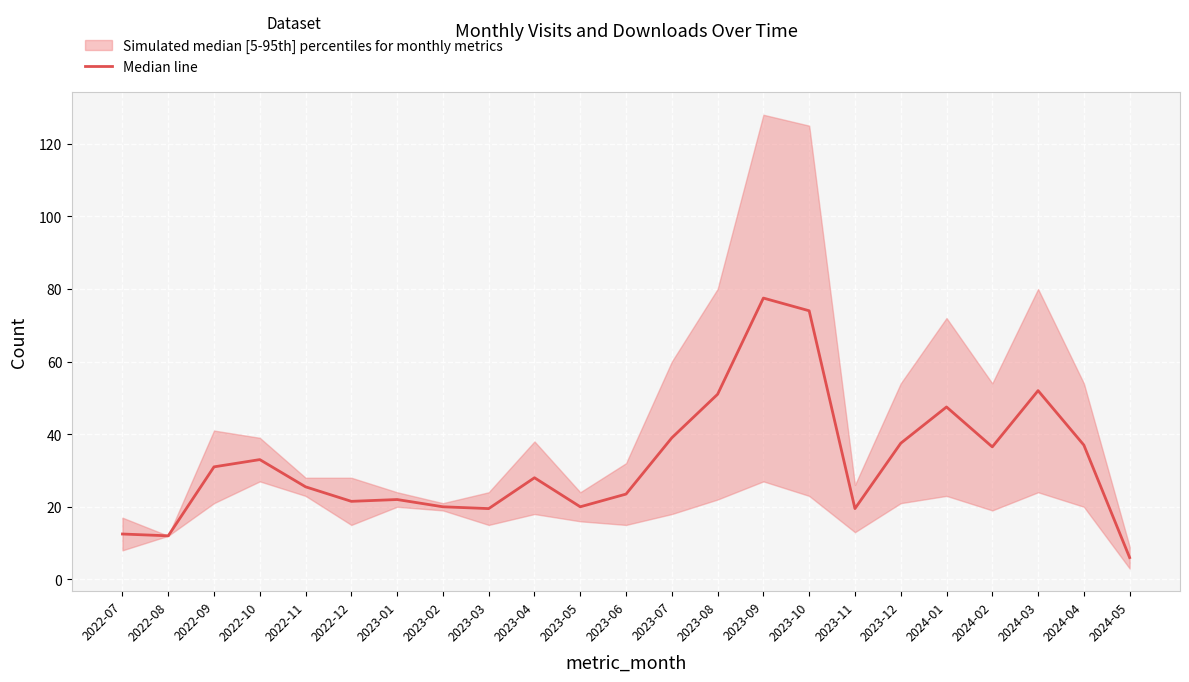

Which has a higher value, 2023-01 or 2022-11?

2022-11